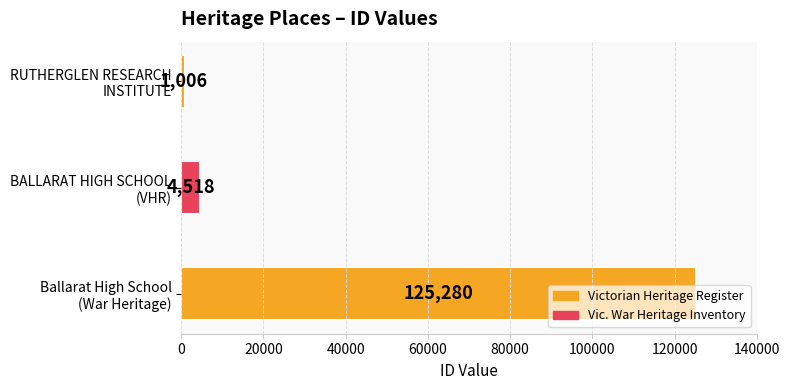

What is the sum of all values?

130804